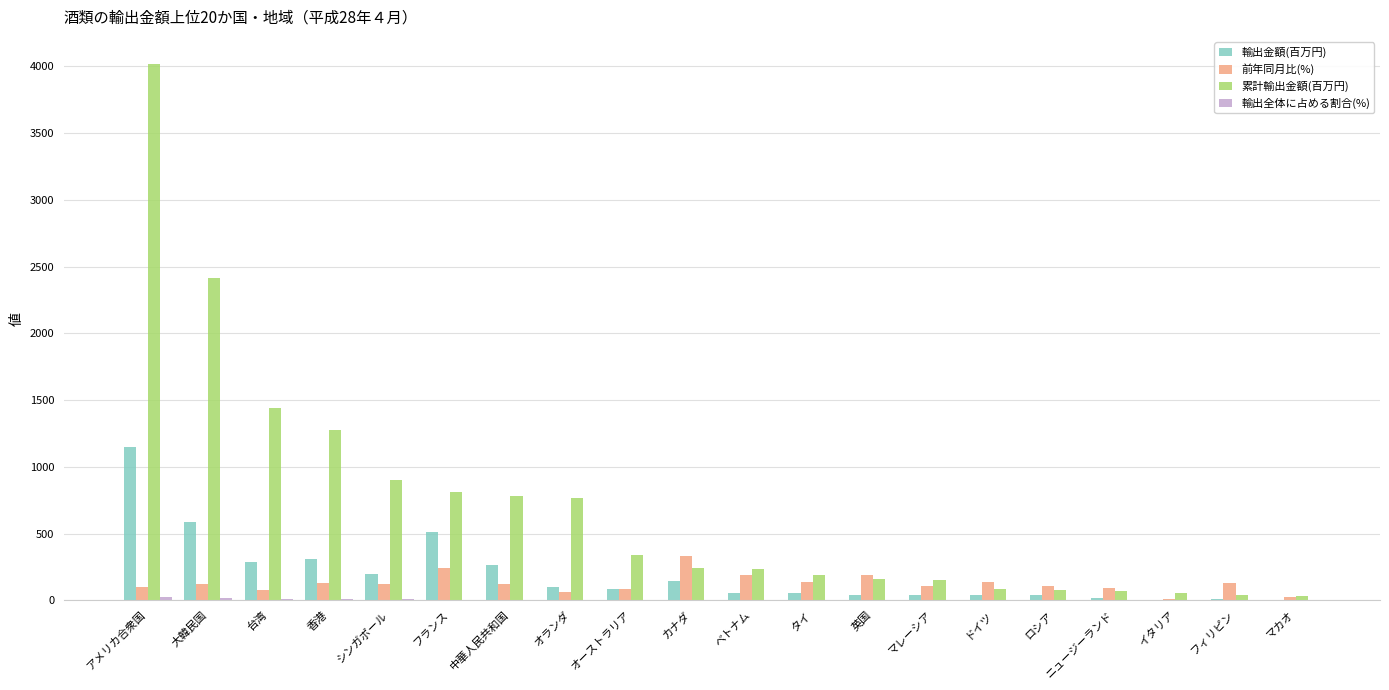

The value of 累計輸出金額(百万円) at オランダ is 763.2. True or false?

True